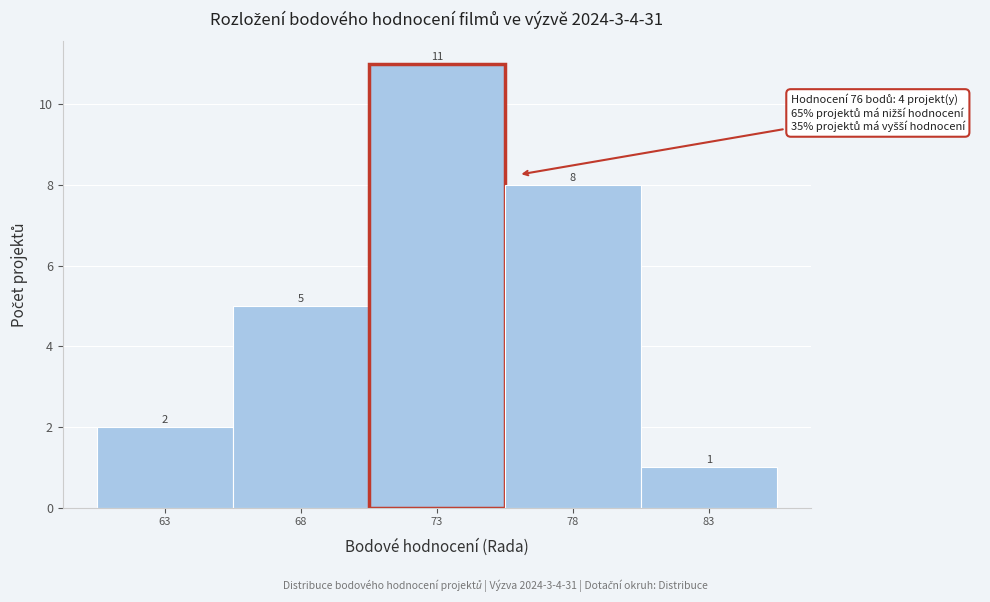

Reading left to right, extract all data points from this chart.

63=2	68=5	73=11	78=8	83=1